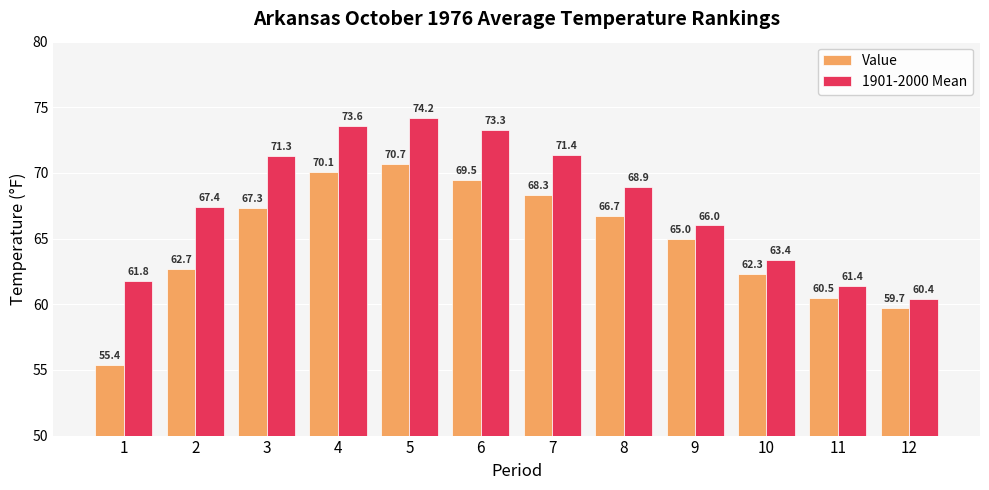

What is the highest value of the 1901-2000 Mean series?

74.2